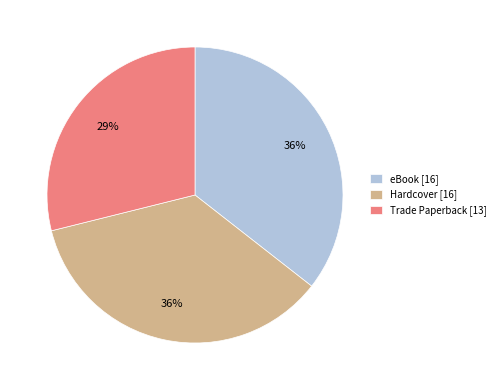

Which slice is the smallest?

Trade Paperback [13]